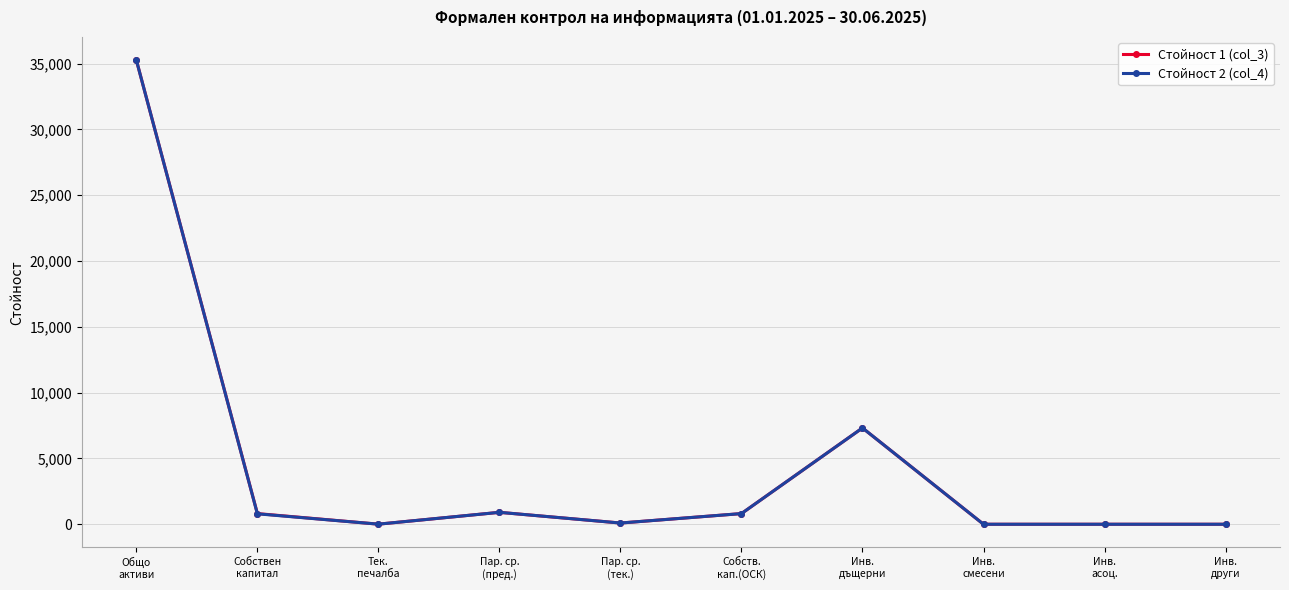

True or false: Стойност 2 (col_4) has more than 1 interior local peaks.

True